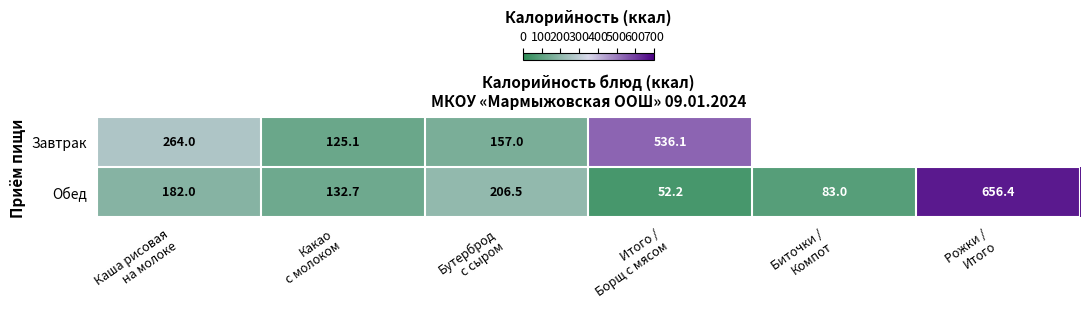

What is the spread (max minus min) of values at Каша рисовая
на молоке?

82.0